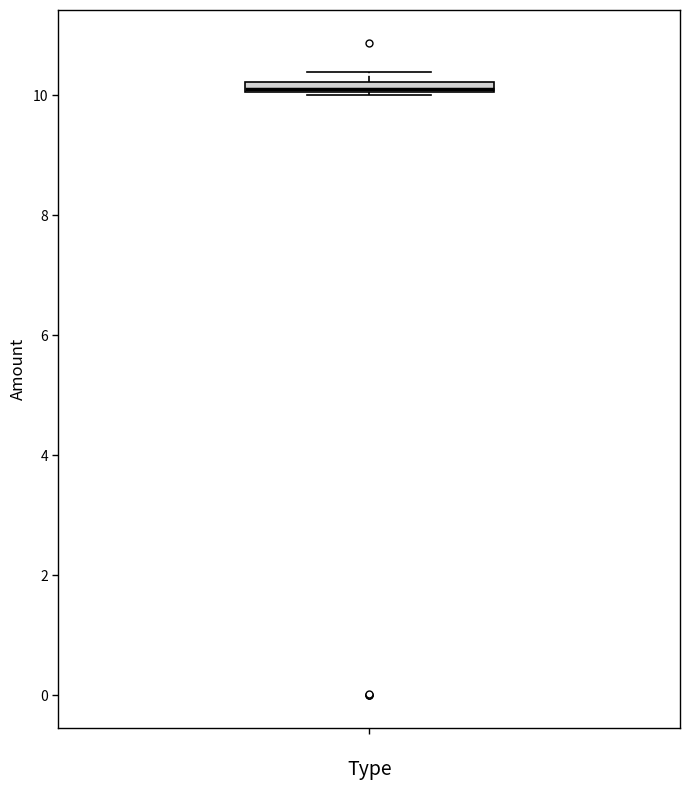

Where is the lower edge of the box on the y-axis? The values are not printed on the chart, so give them approximately, as read against the axis.

10.0